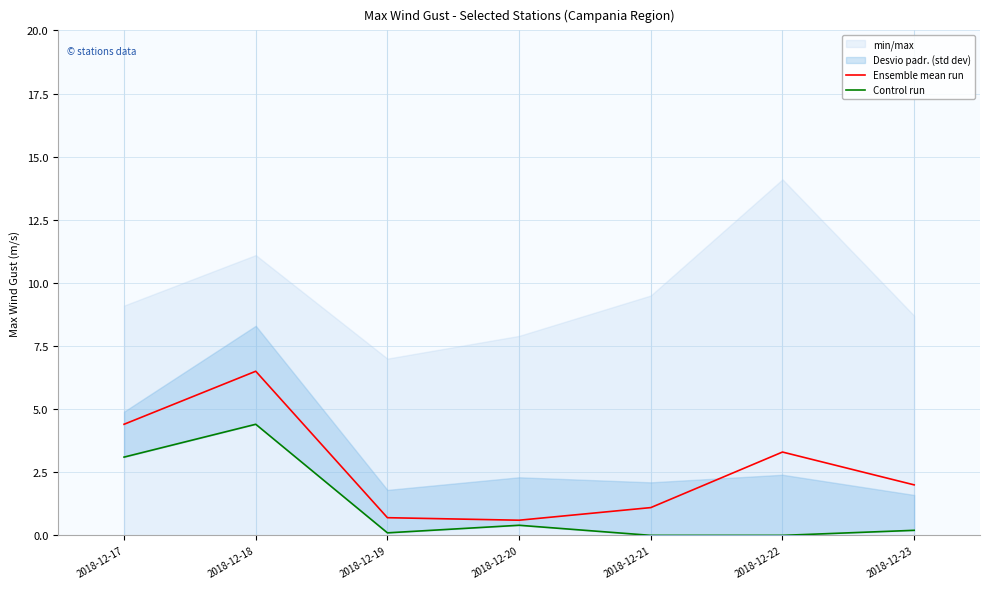

What is the difference between the Ensemble mean run values at 2018-12-23 and 2018-12-22?

1.3